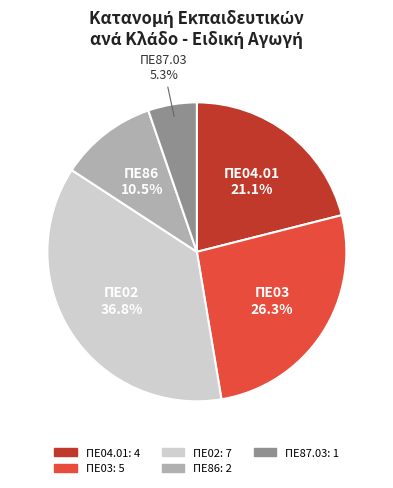

Does any single category account for the majority?

No